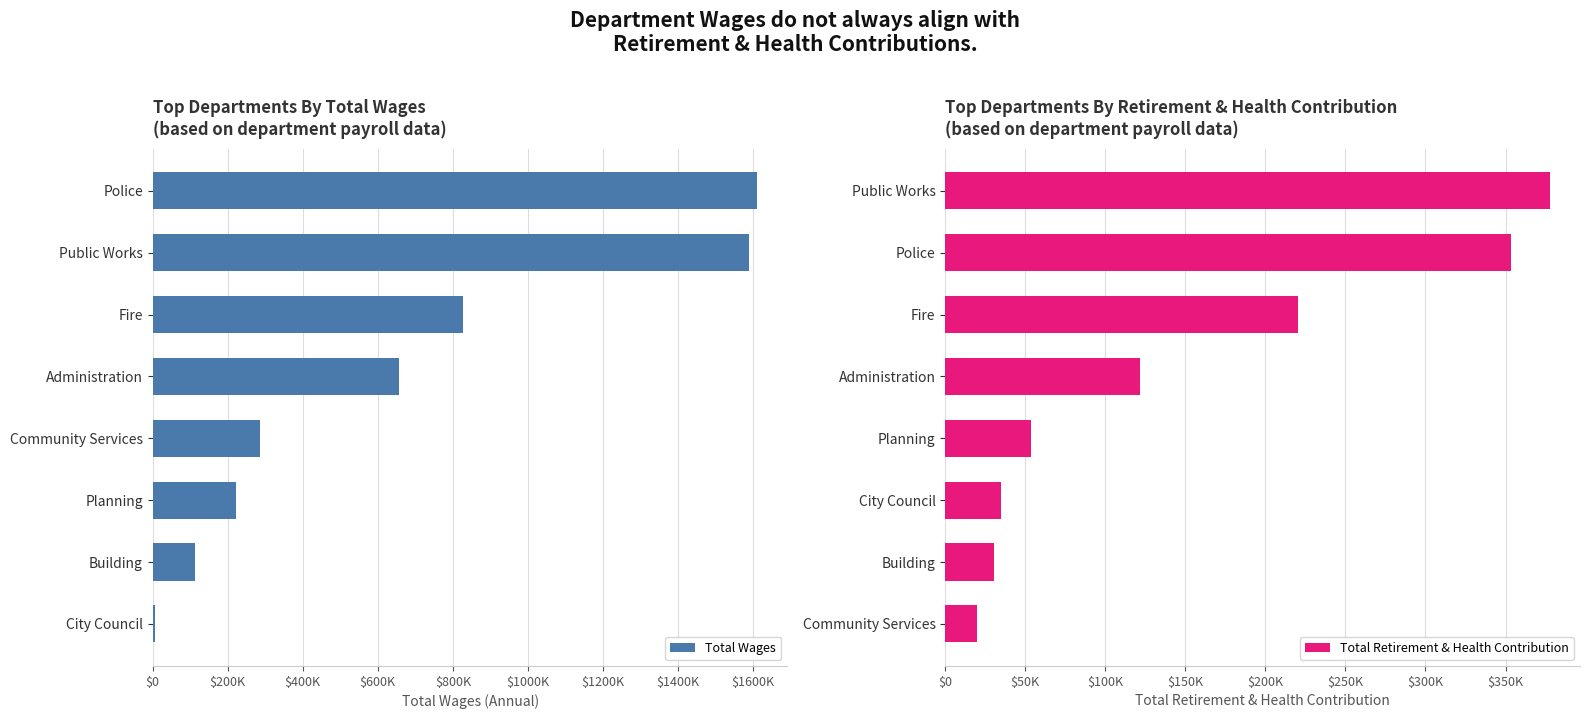

What are all the series names shown in the legend?

Total Wages, Total Retirement & Health Contribution